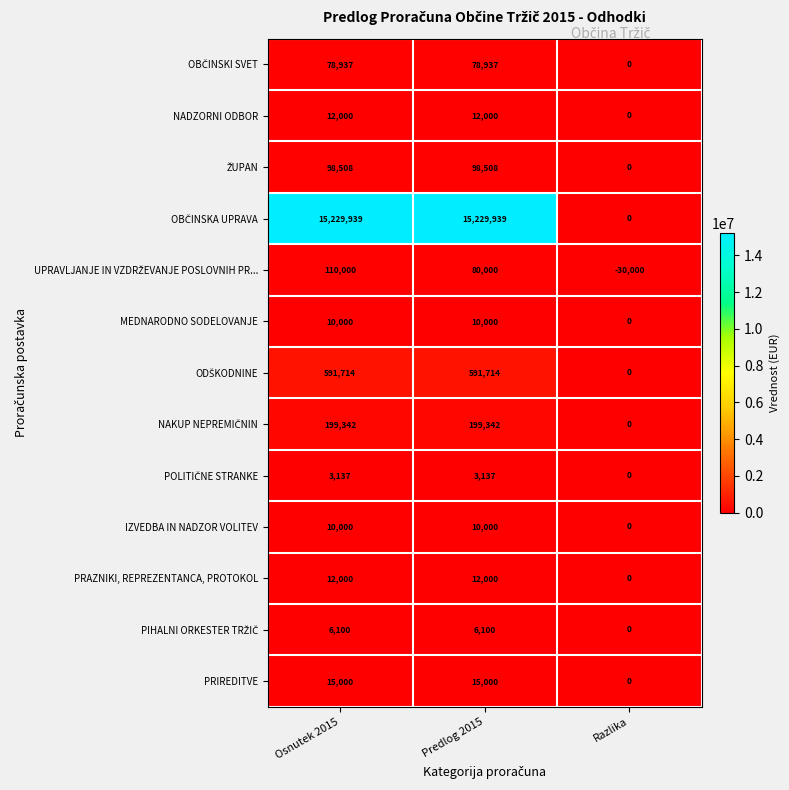

How many series are shown in this chart?

13